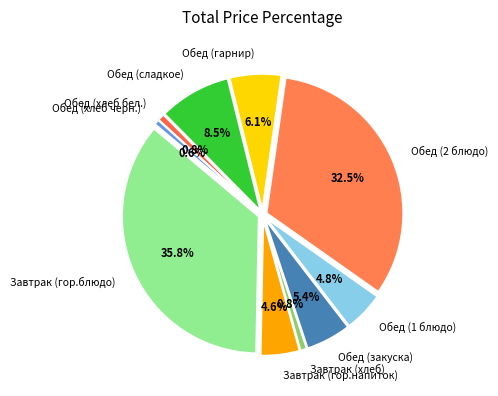

Count the number of slices in the pie.

10